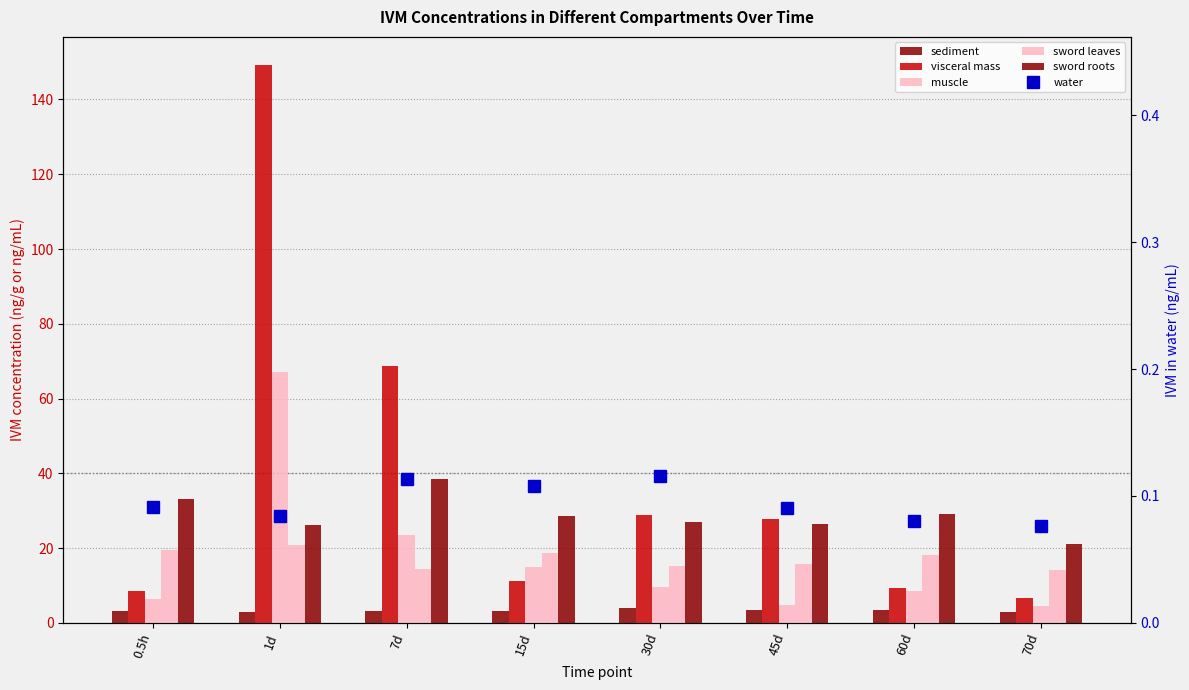

How many data points in visceral mass are less than 27?

4